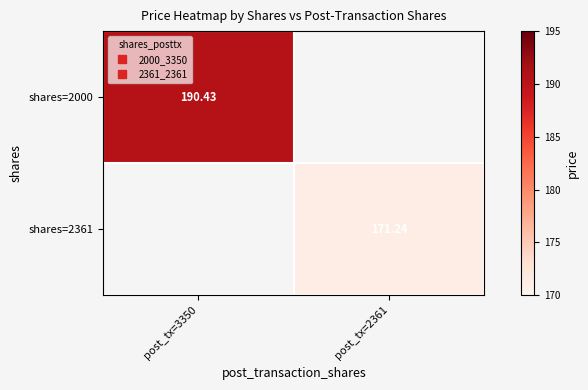

True or false: shares=2000 has a value of 190.4 at post_tx=3350.

True